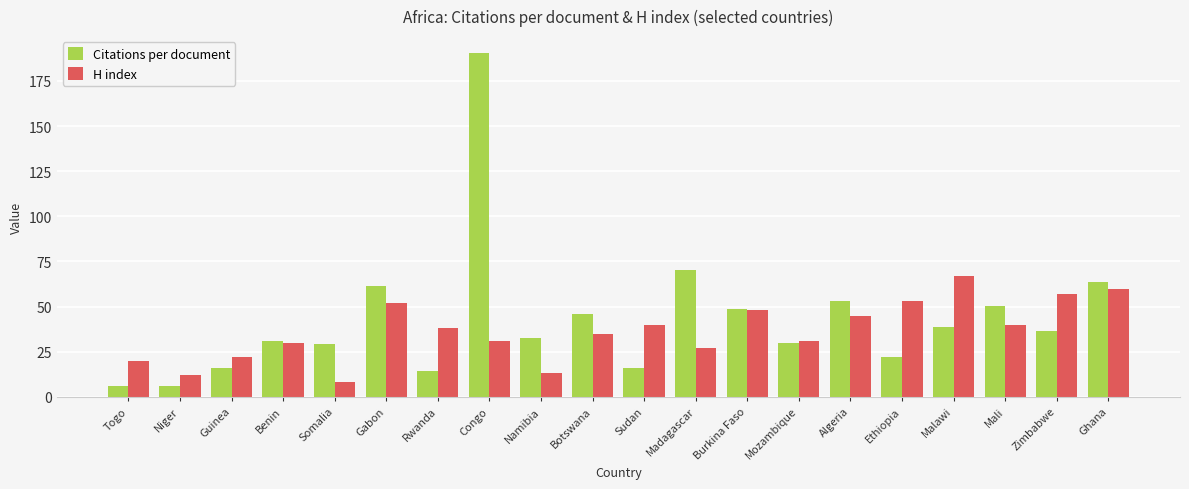

What is the label of the 1st bar from the right?

Ghana